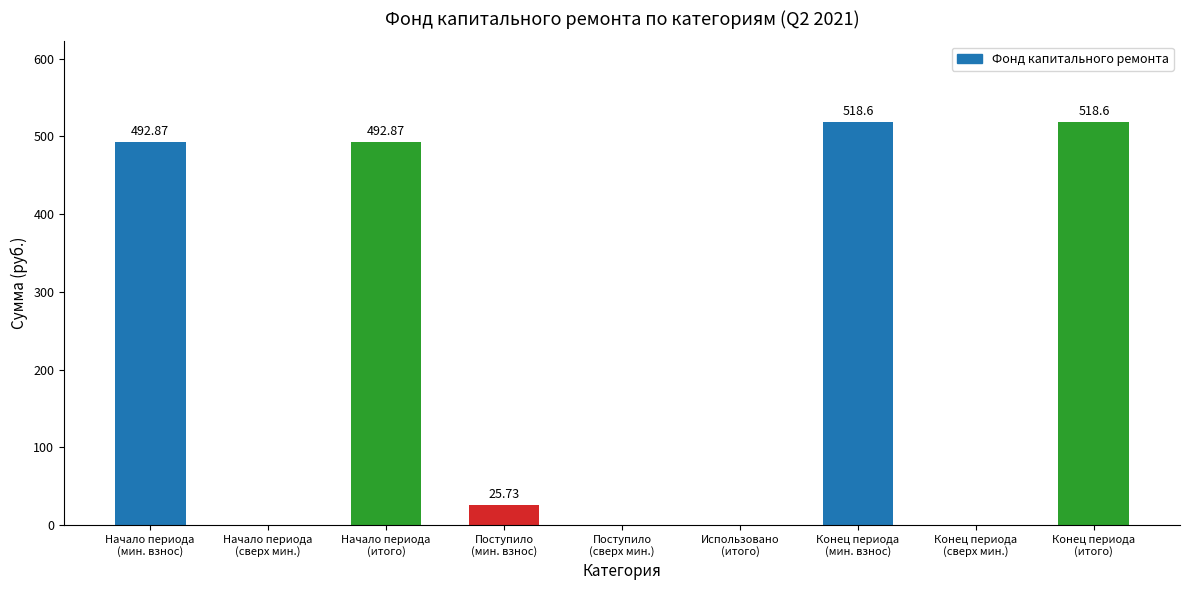

What is the sum of all values?

2048.7